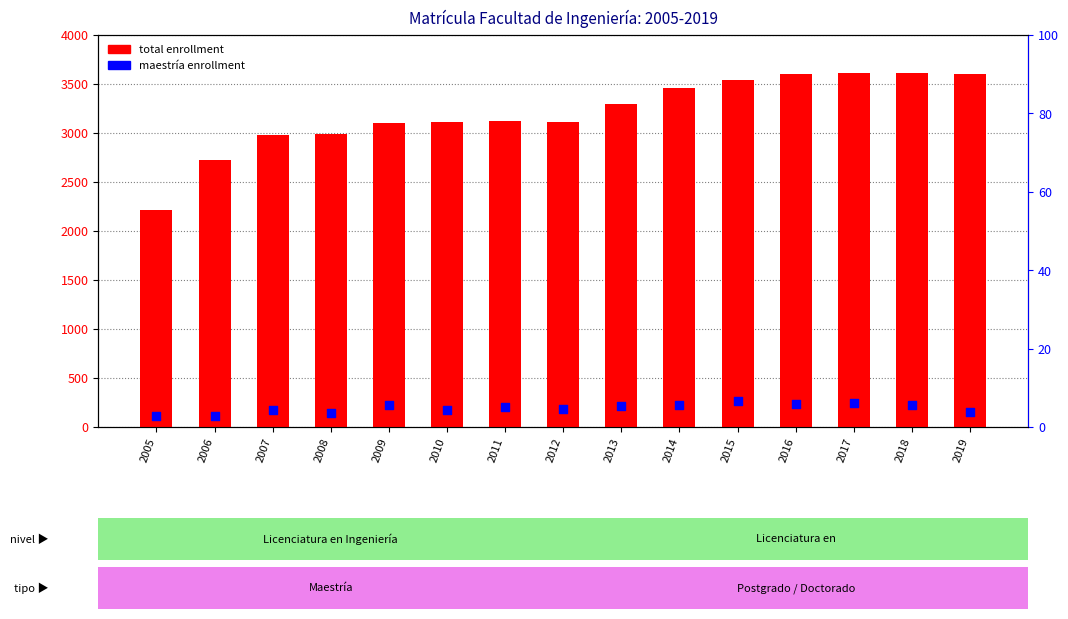

Which series reaches the minimum Y coordinate?

maestría enrollment